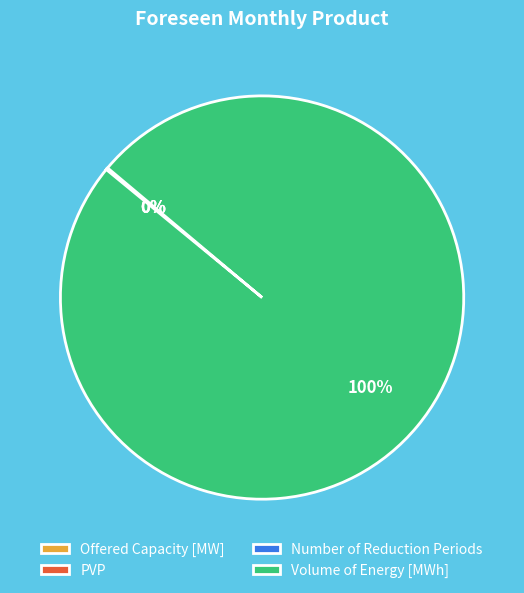

Does any single category account for the majority?

Yes